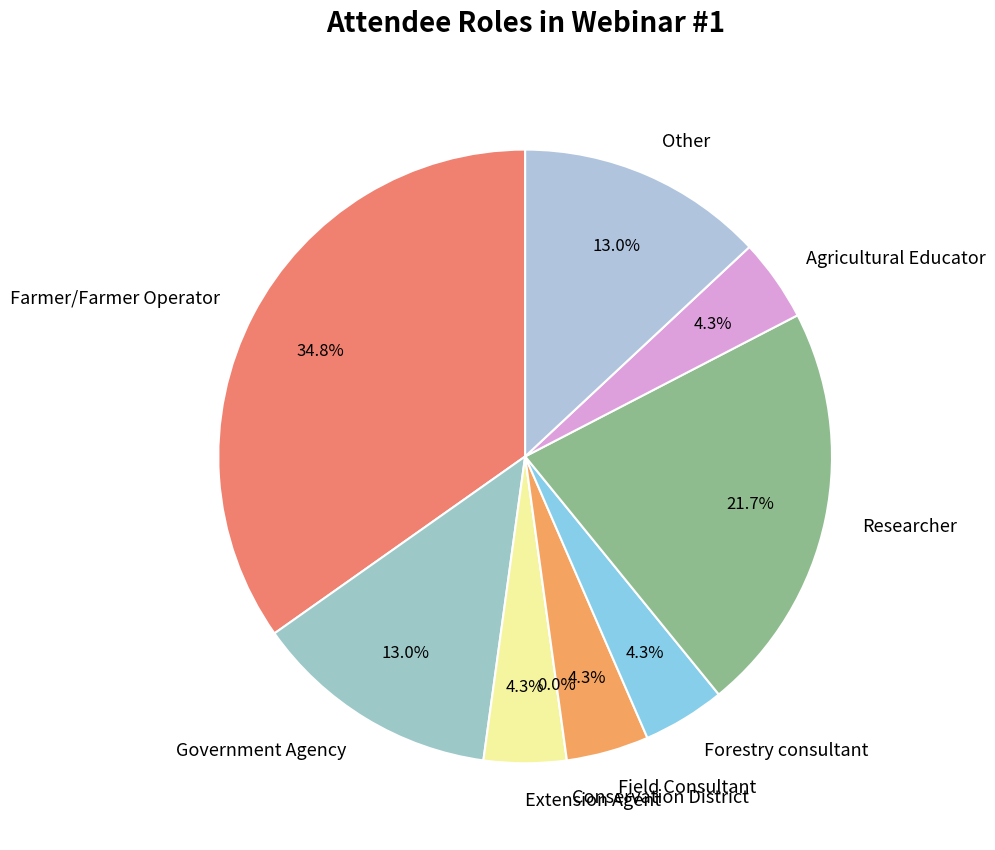

What percentage is the Researcher slice, to the nearest percent?

22%